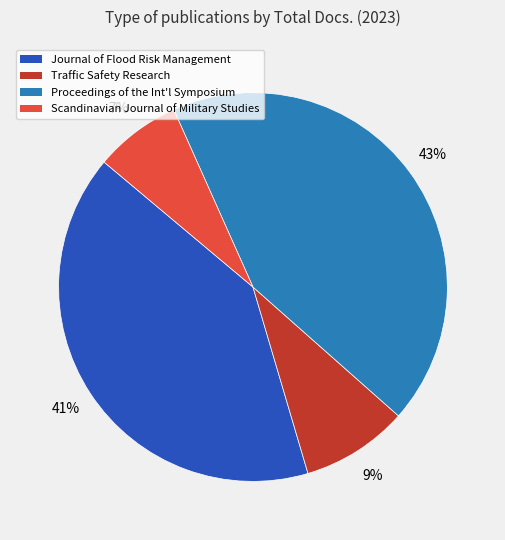

Is there a majority slice in this chart?

No